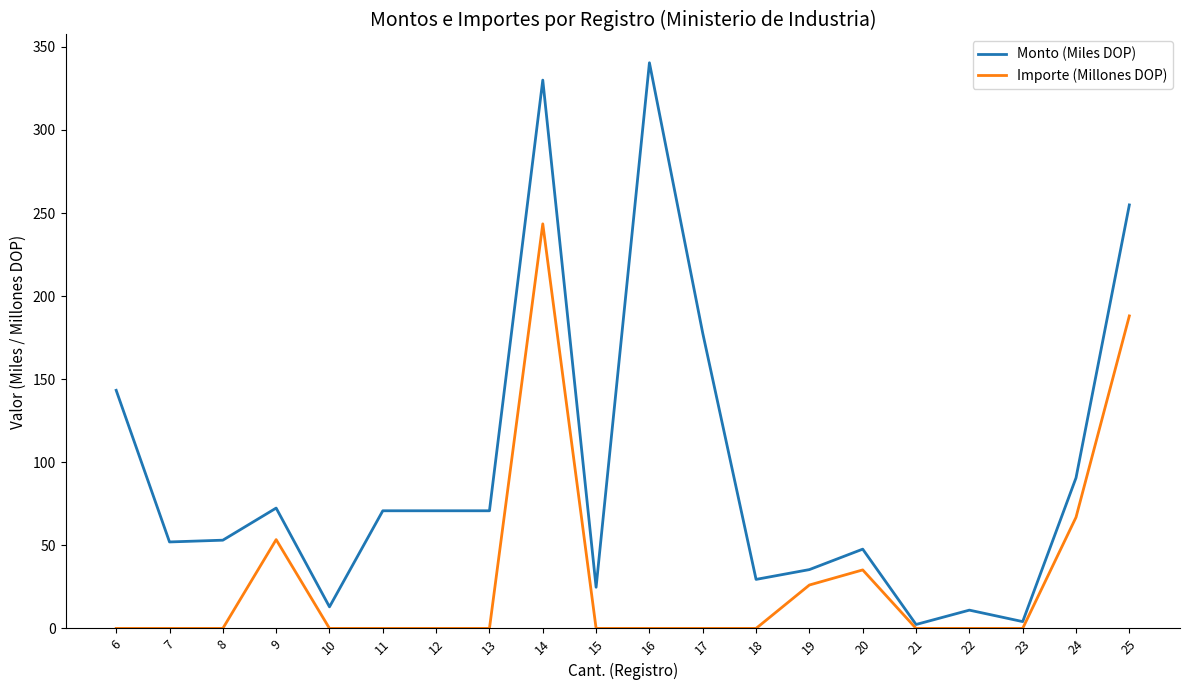

True or false: Importe (Millones DOP) has a value of 243.5 at 14.

True